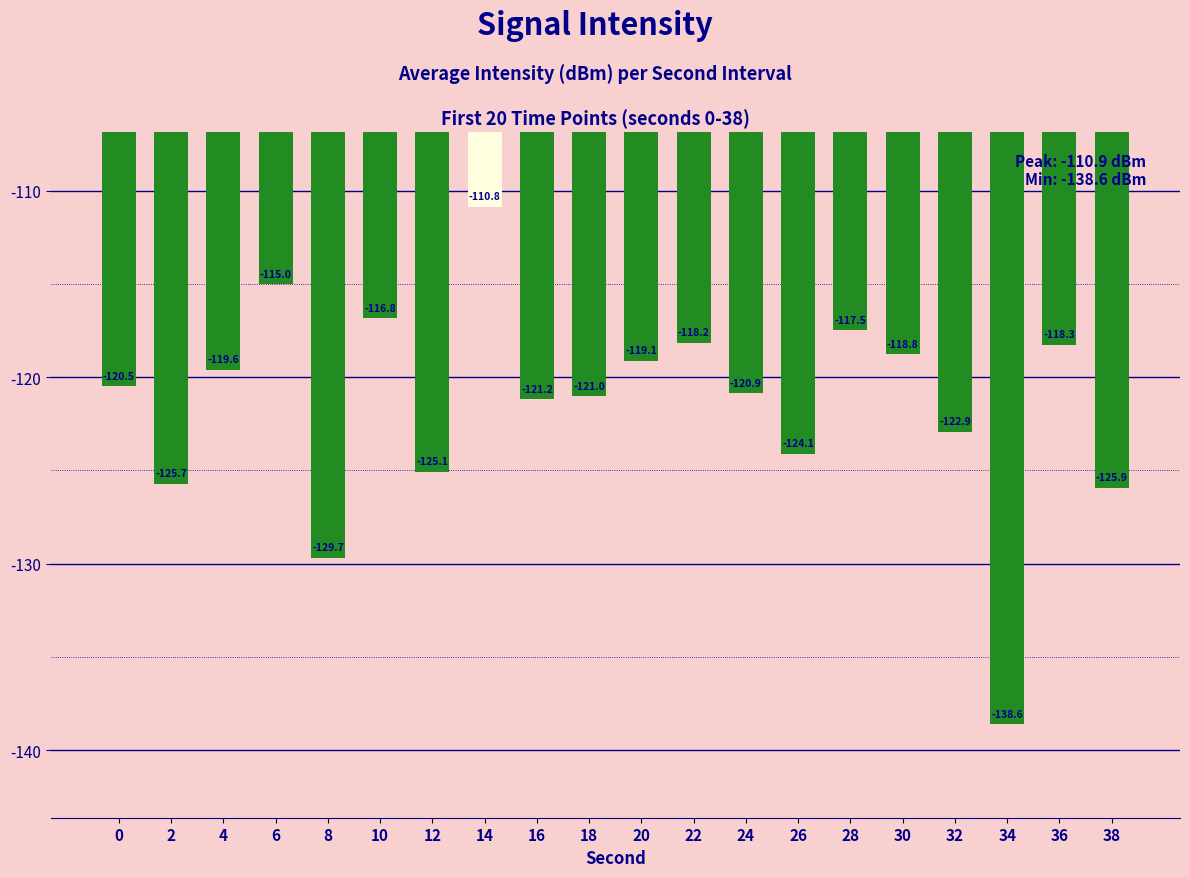

What is the minimum value shown in the chart?

-138.6